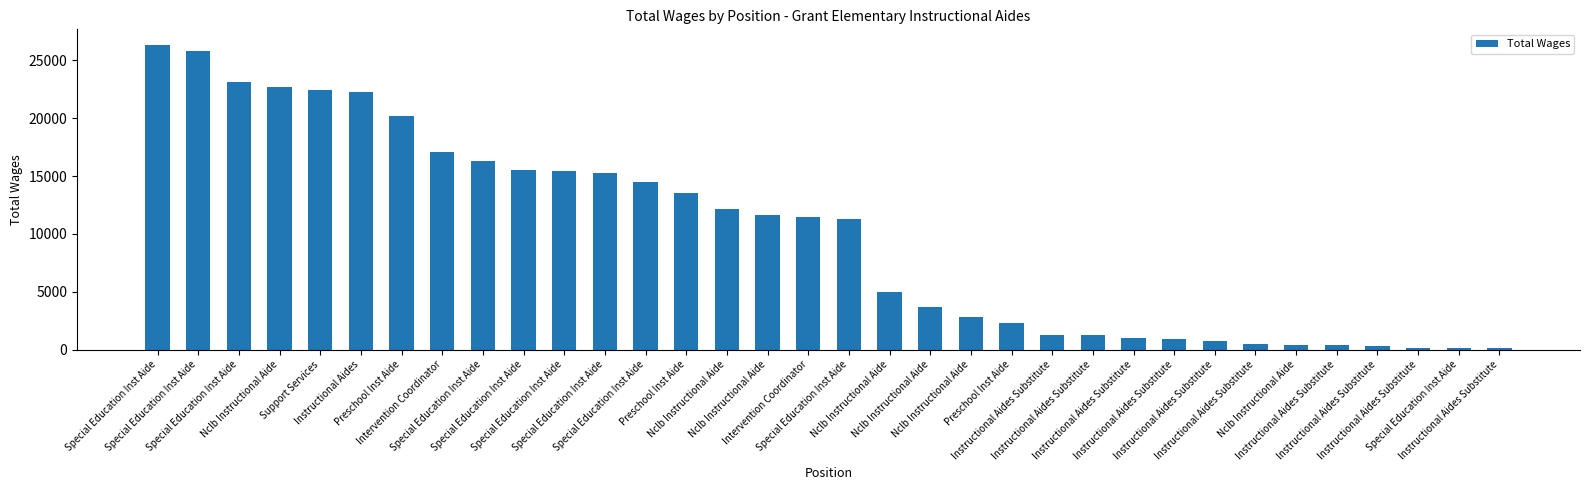

What is the label of the 7th bar from the left?

Preschool Inst Aide